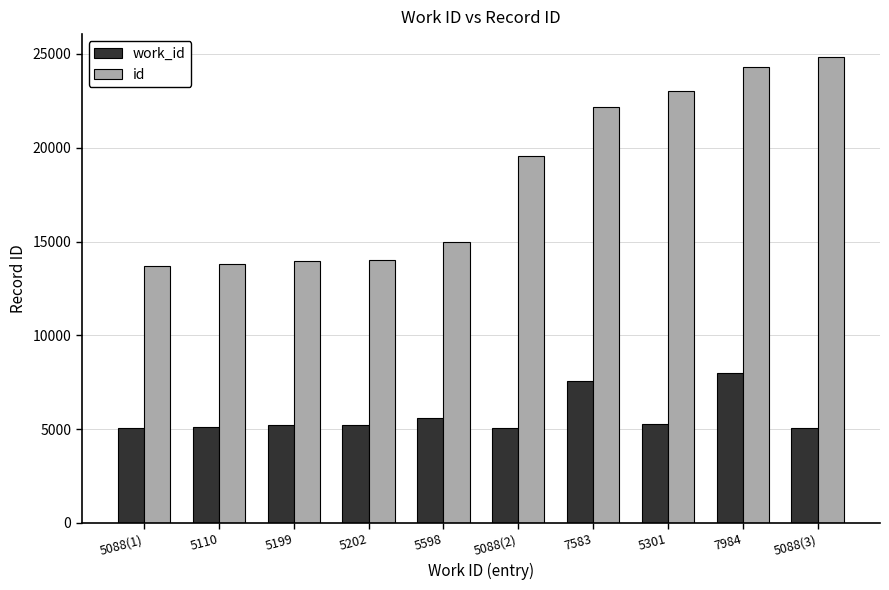

Which series has the widest spread of values?

id